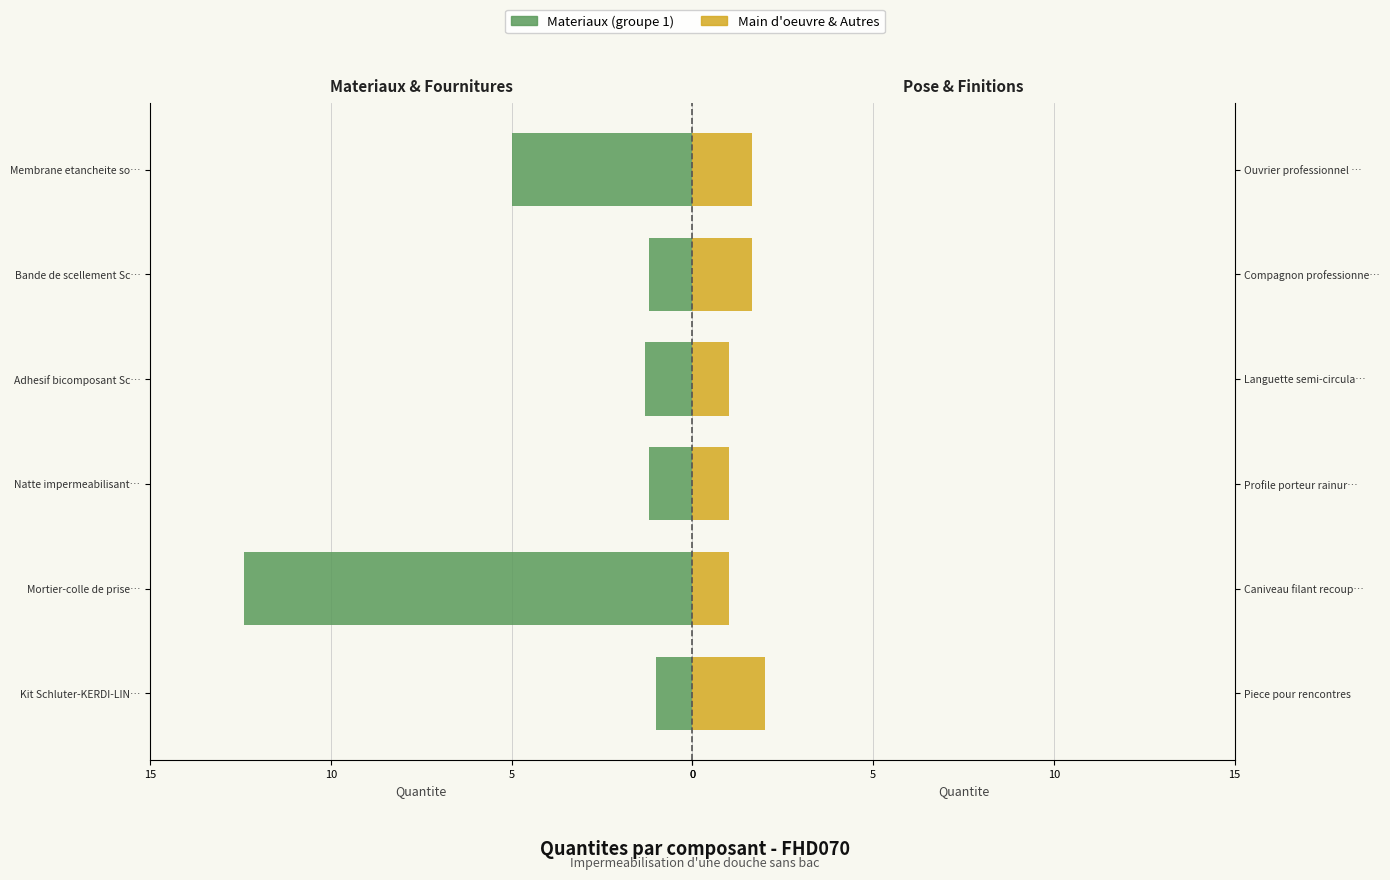

Which series has the widest spread of values?

Materiaux (groupe 1)